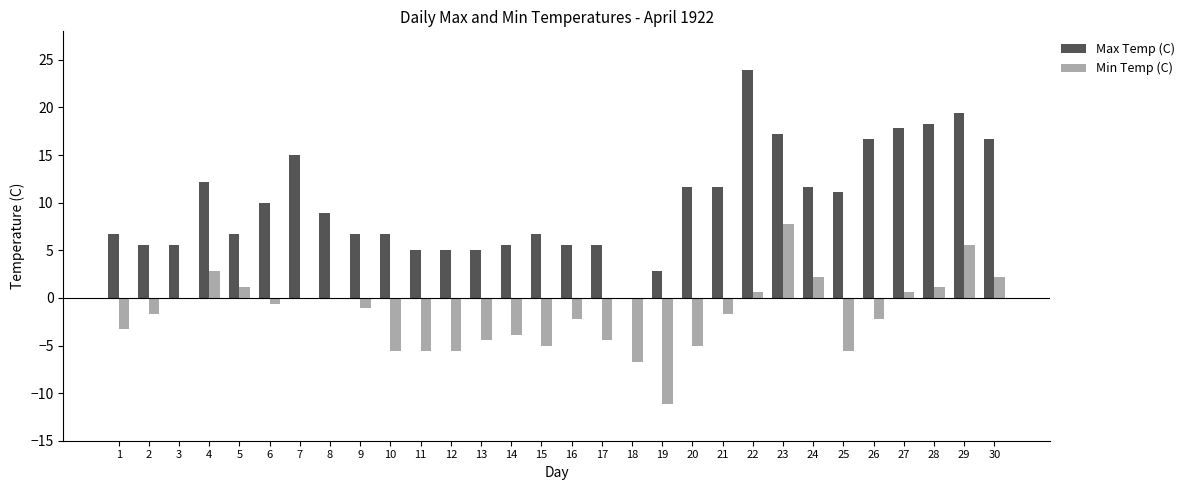

Which series has the largest total across all categories?

Max Temp (C)